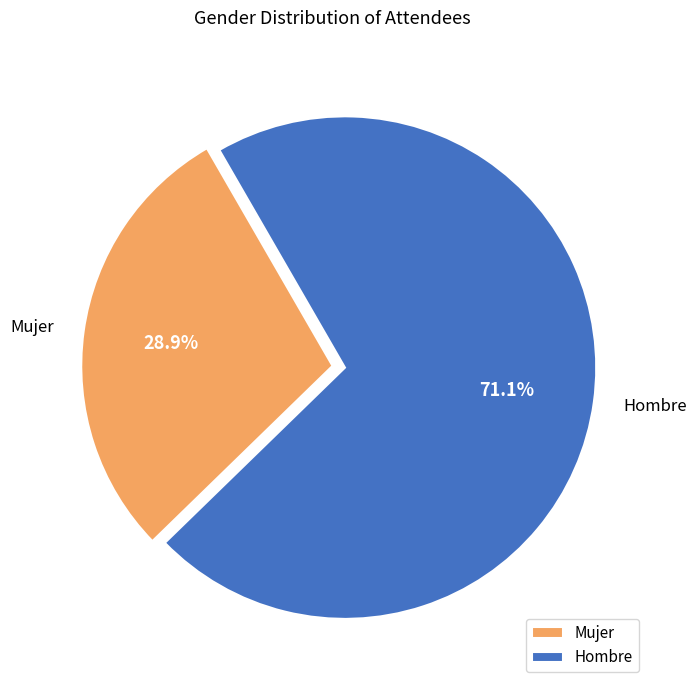

Which slice is the largest?

Hombre